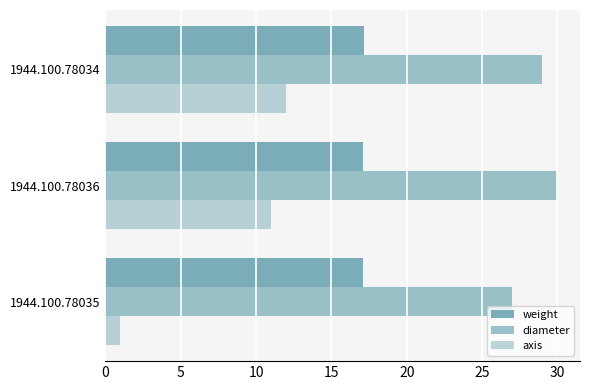

Count the number of data series in this chart.

3